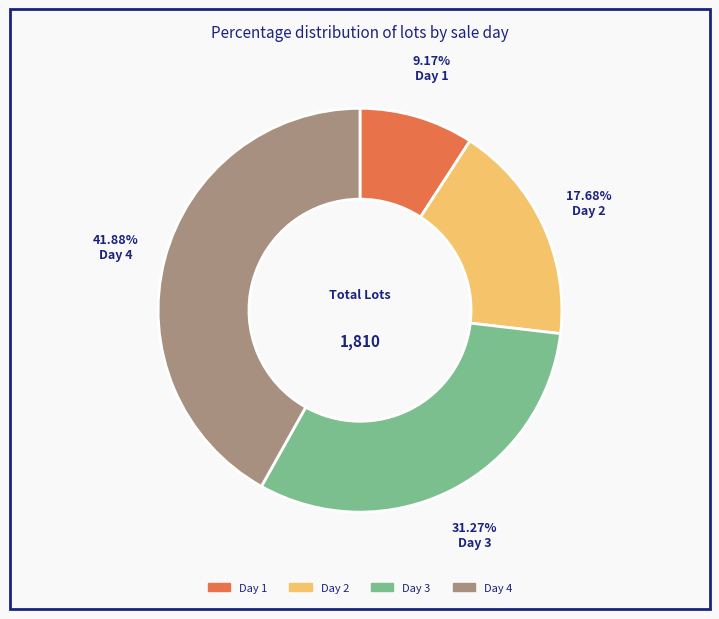

Which has a higher value, Day 3 or Day 2?

Day 3